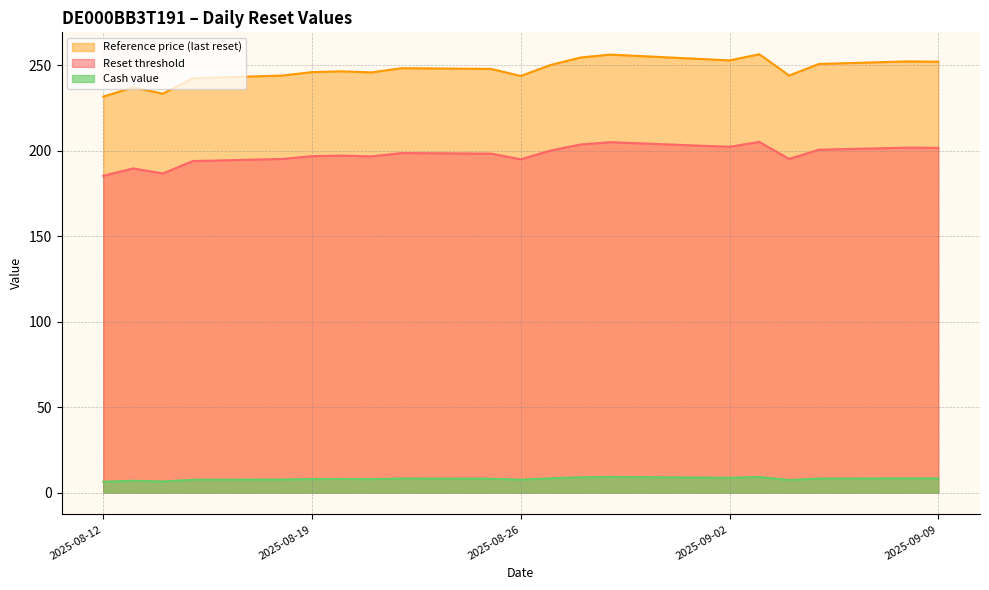

At how many categories does at least one series exceed 95?

20